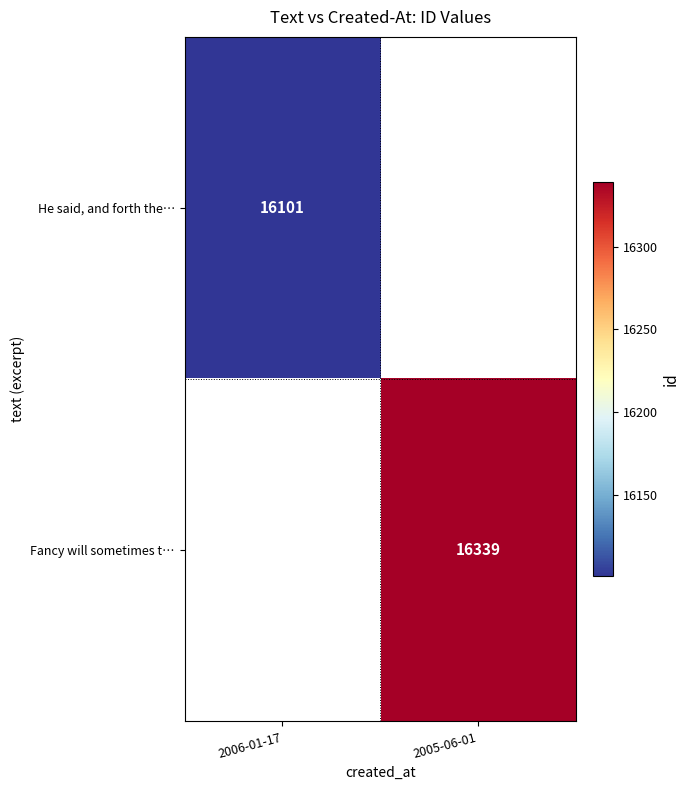

Is the value of Fancy will sometimes t… at 2005-06-01 greater than the value of He said, and forth the… at 2006-01-17?

Yes